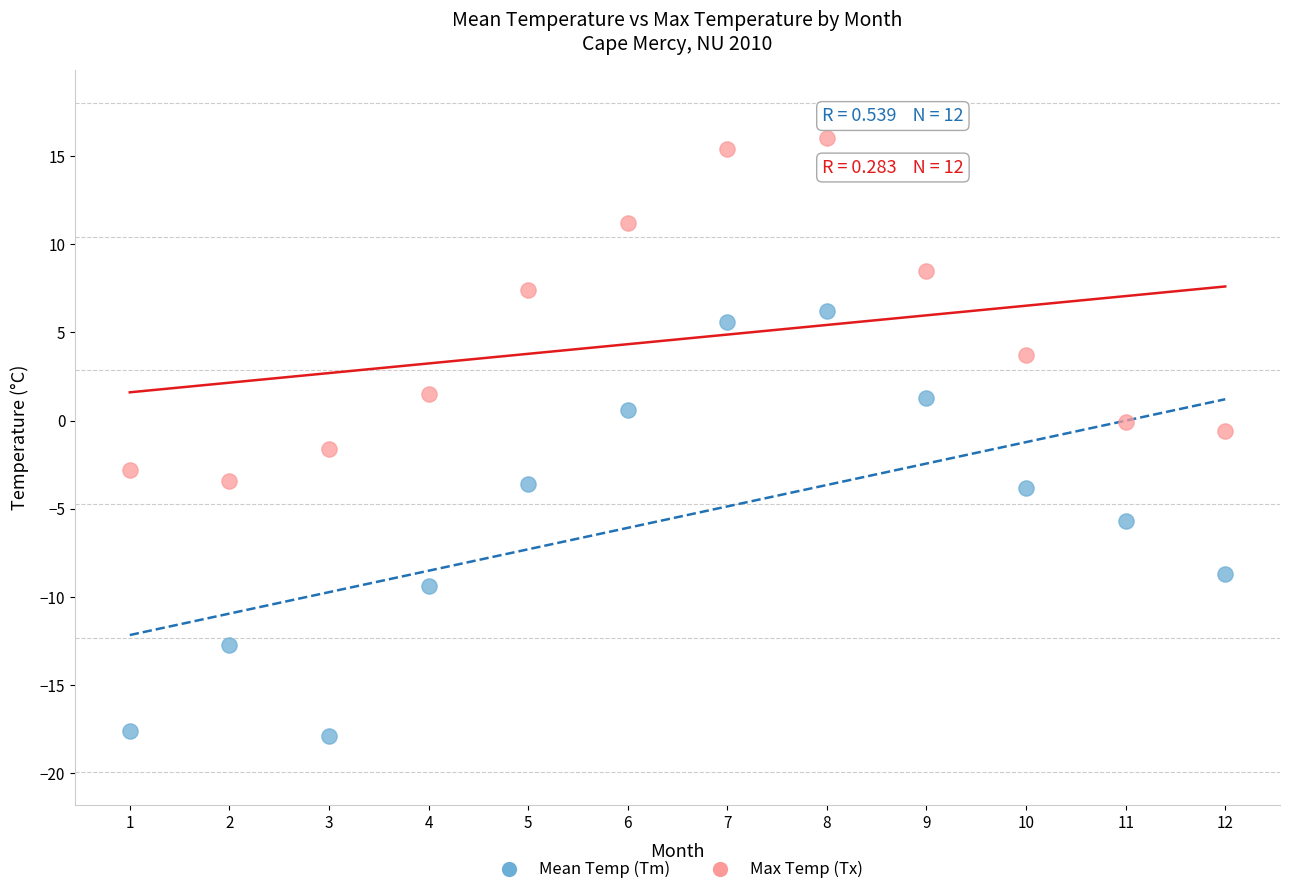

Which series reaches the minimum Y coordinate?

Mean Temp (Tm)